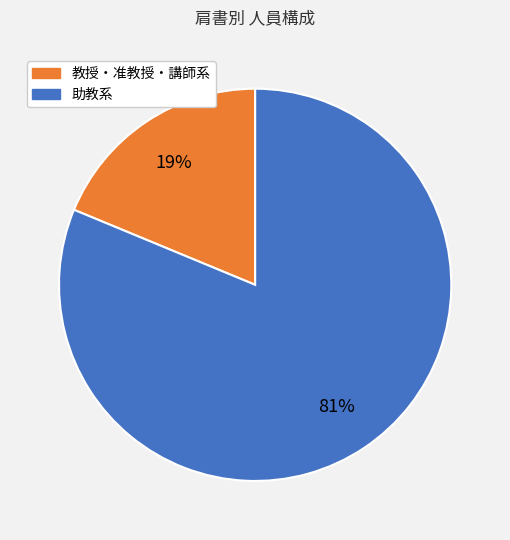

To the nearest percent, what is the difference between the largest and smallest slice percentages?

62%